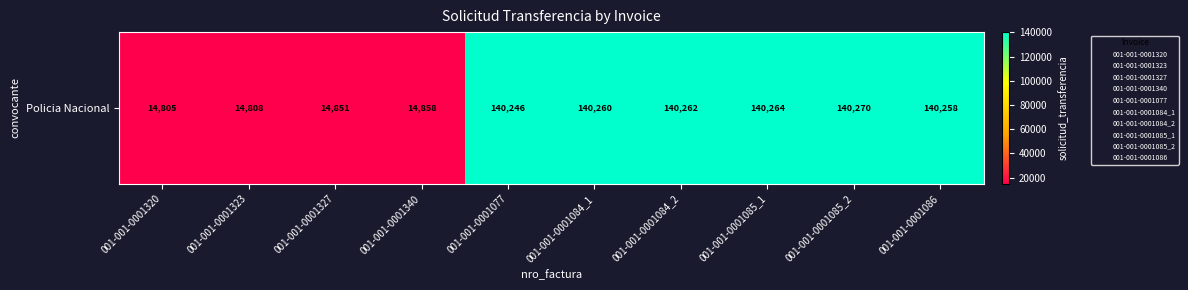

Where does the data first go above 140258?

001-001-0001084_1